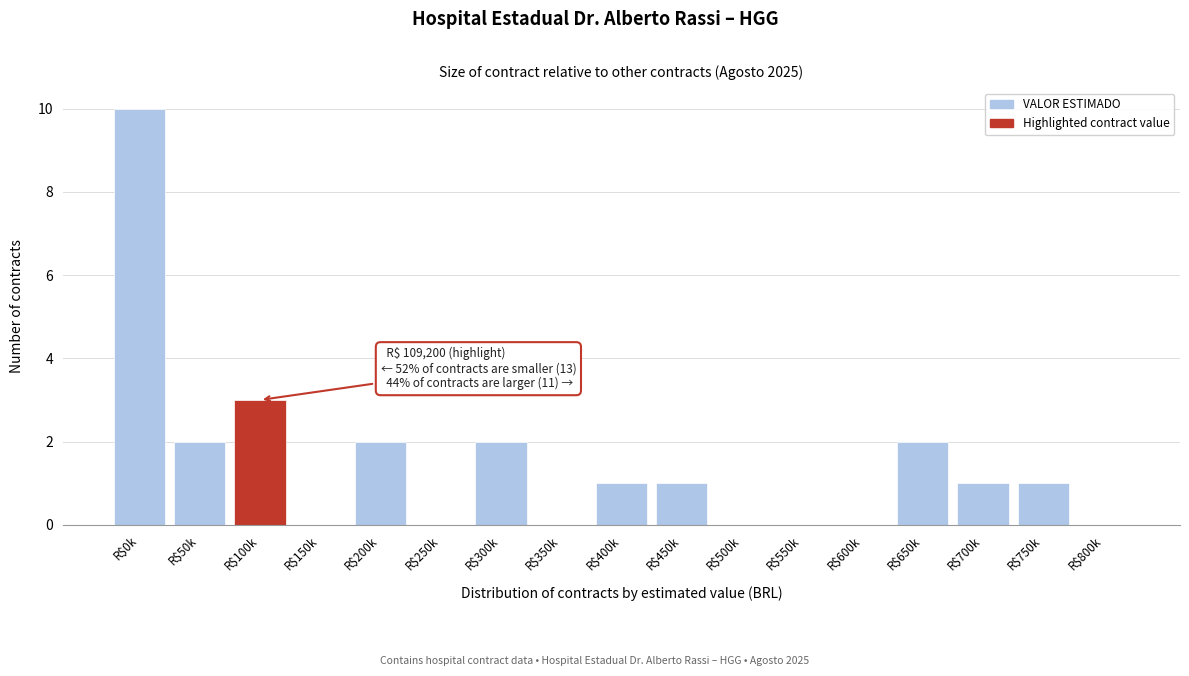

What is the sum of all values?

25